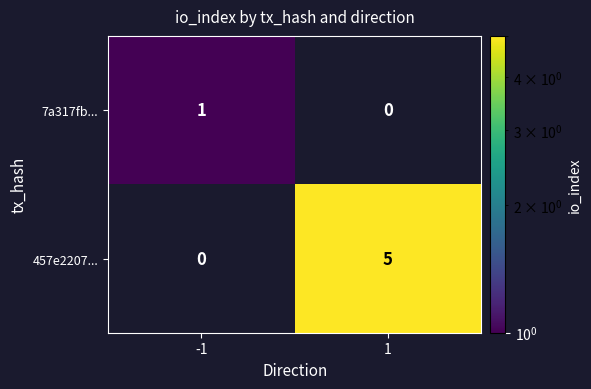

The value of 7a317fb... at -1 is 1. True or false?

True